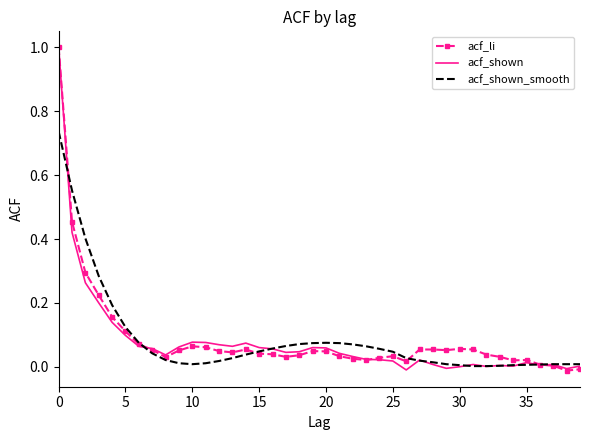

What is the greatest value displayed?

1.0